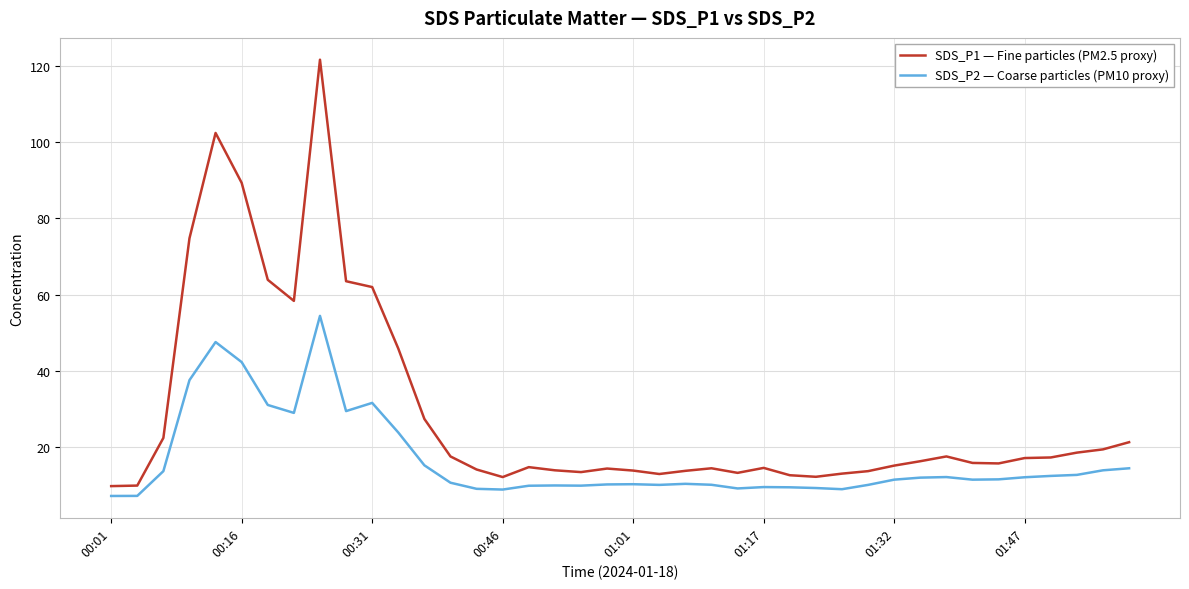

True or false: SDS_P2 — Coarse particles (PM10 proxy) and SDS_P1 — Fine particles (PM2.5 proxy) cross at least once.

False